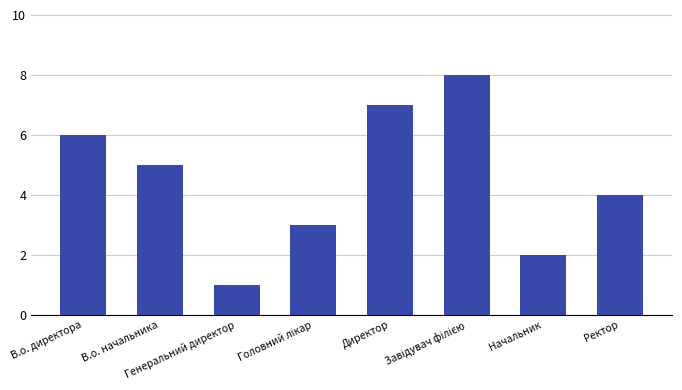

What is the value of the 6th bar from the left?

8